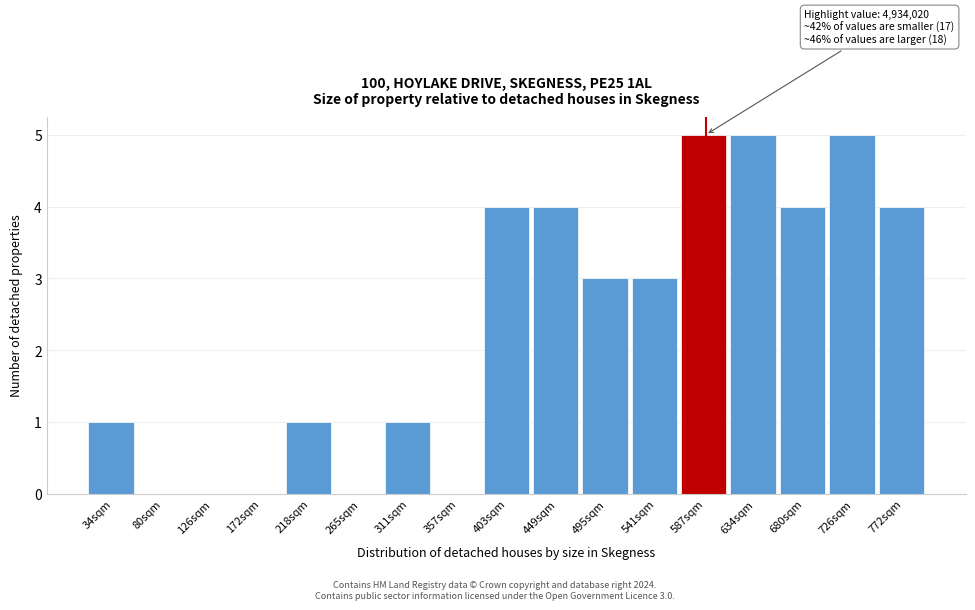

Reading left to right, transcribe all the data shown in this chart.

34sqm=1	80sqm=0	126sqm=0	172sqm=0	218sqm=1	265sqm=0	311sqm=1	357sqm=0	403sqm=4	449sqm=4	495sqm=3	541sqm=3	587sqm=5	634sqm=5	680sqm=4	726sqm=5	772sqm=4